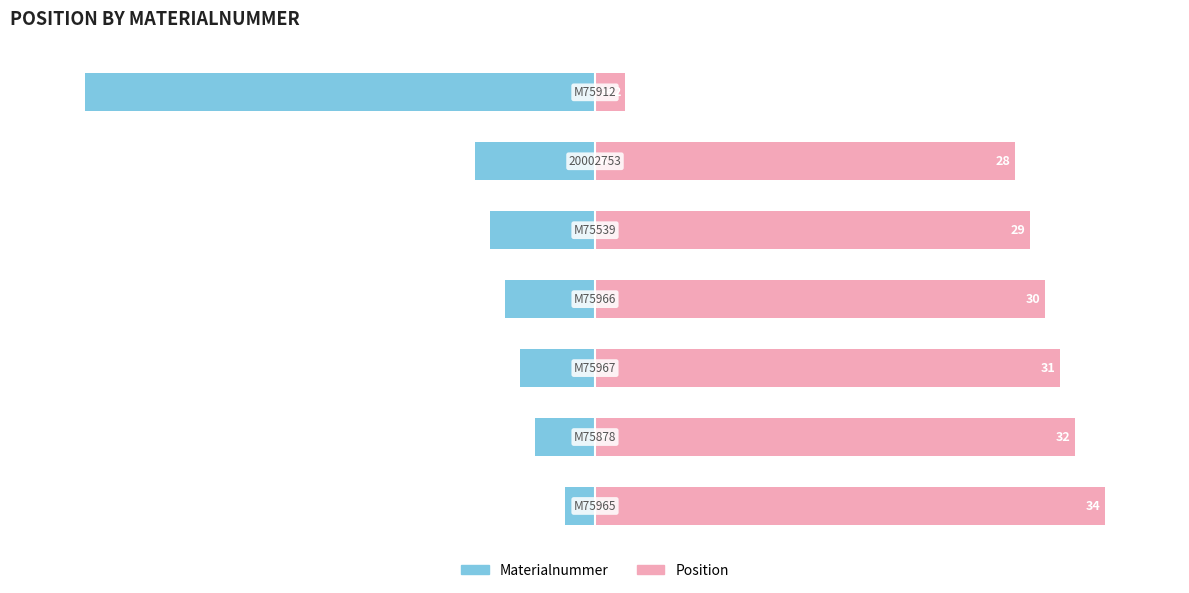

Is the value of Position at 1 greater than the value of Materialnummer at 4?

Yes